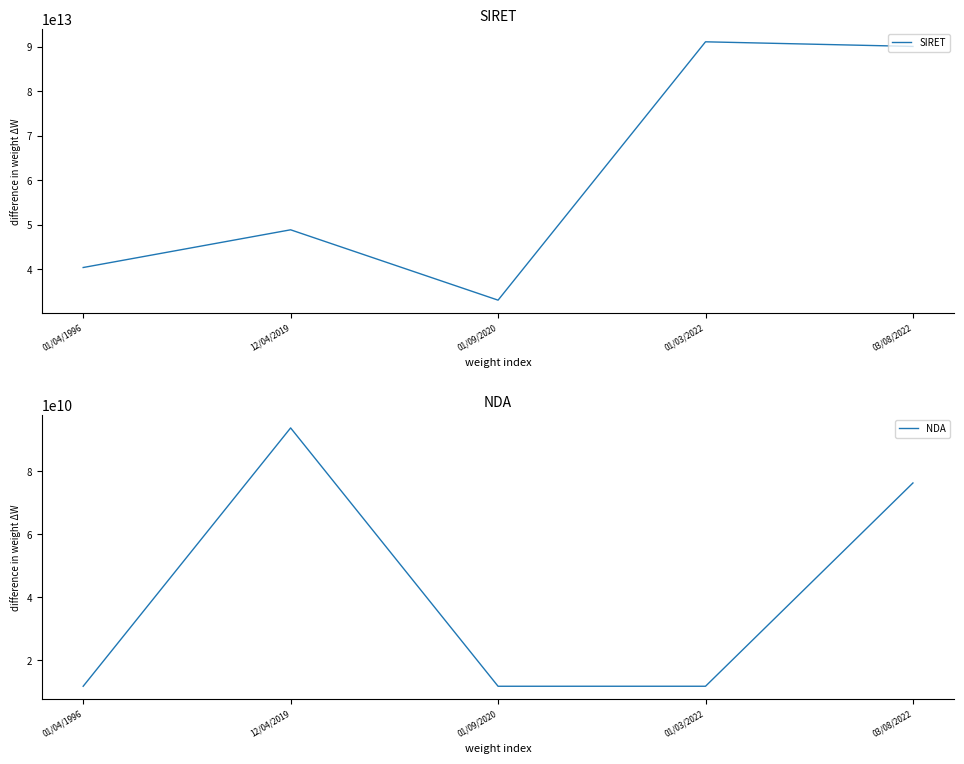

Rank the series by their maximum value, from highest to lowest.

SIRET, NDA